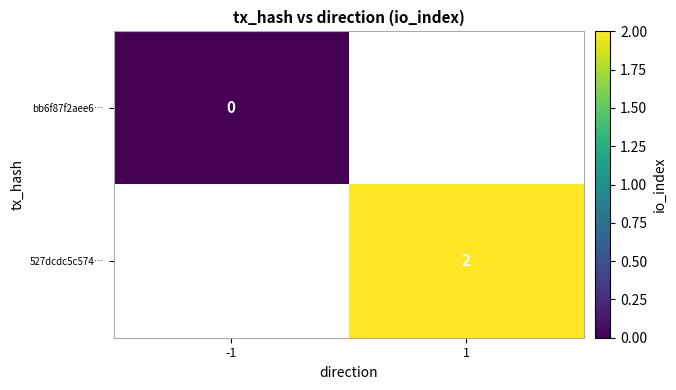

The value of 527dcdc5c574… at 1 is 1. True or false?

False